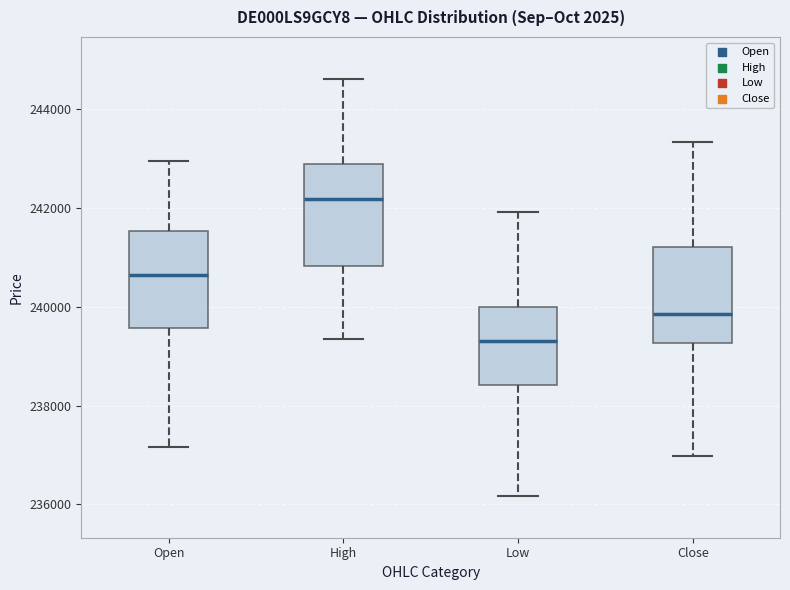

Which box has the lowest median line?

Low